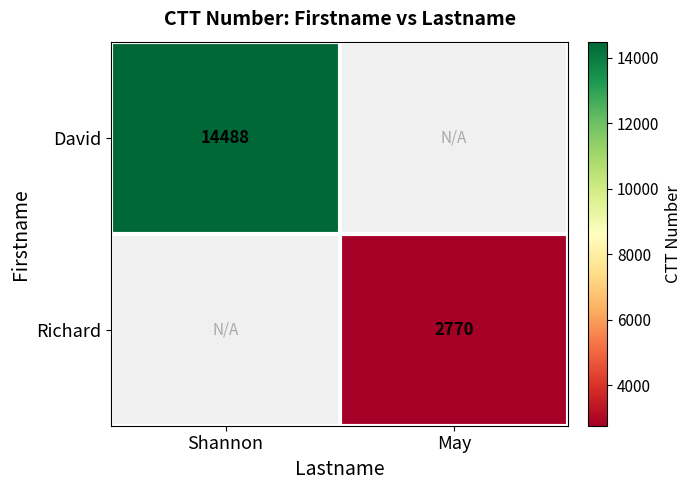

Is it true that David equals 25113 at Shannon?

False